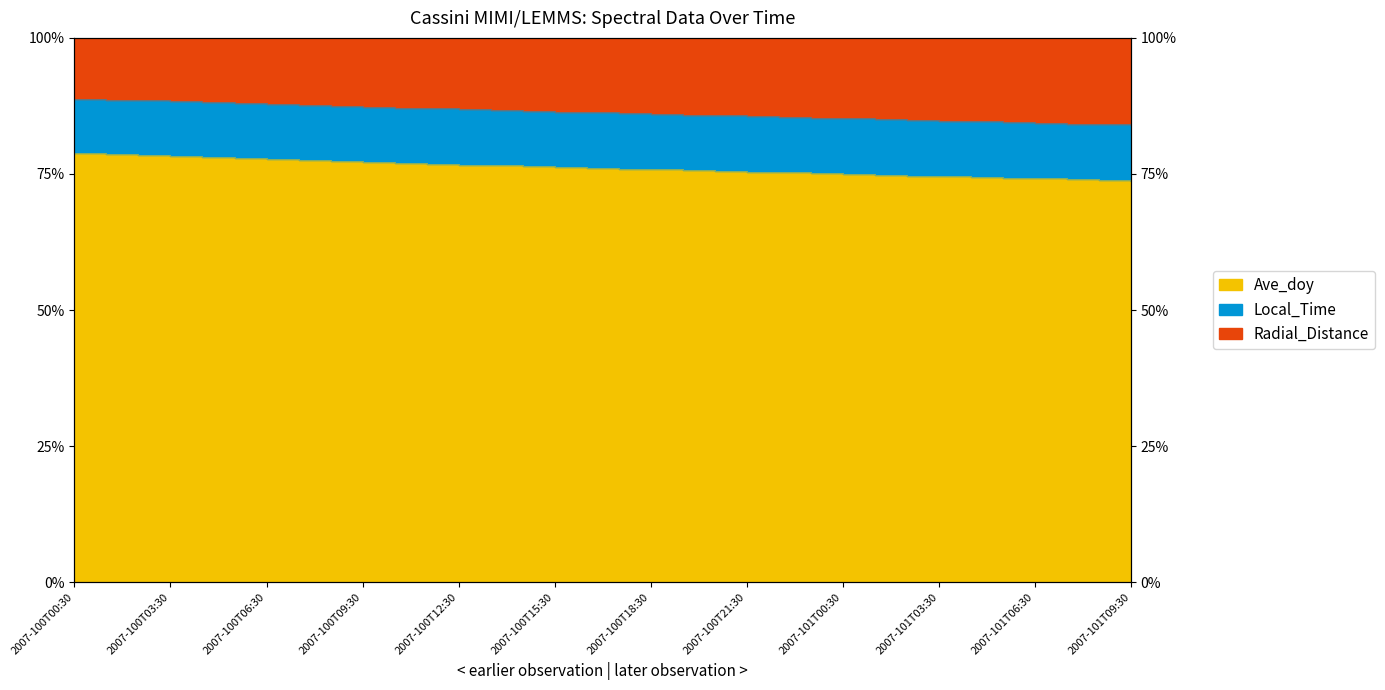

What is the label of the 5th point from the left?

2007-100T04:30